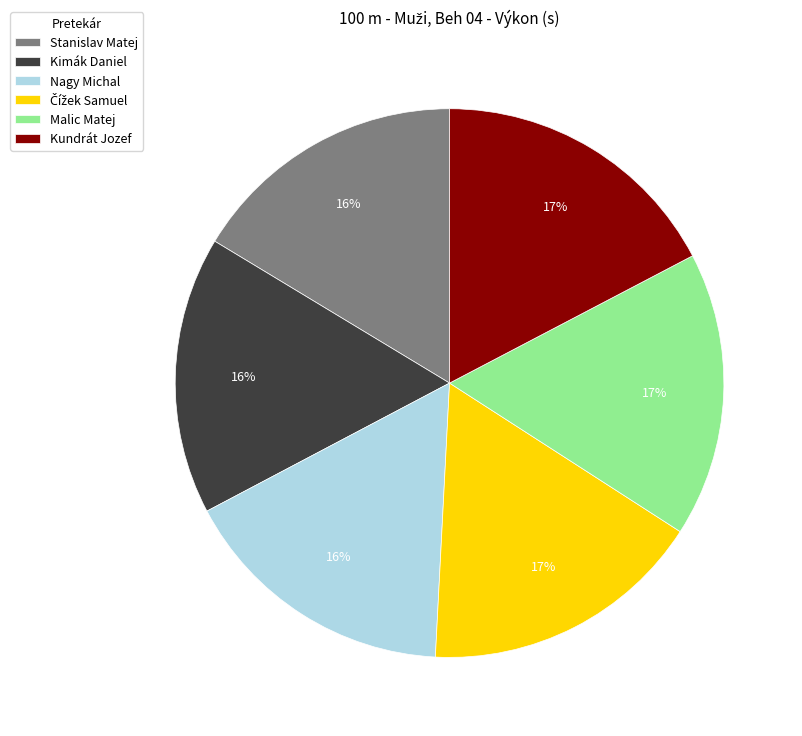

Does Kimák Daniel represent more than half of the total?

No